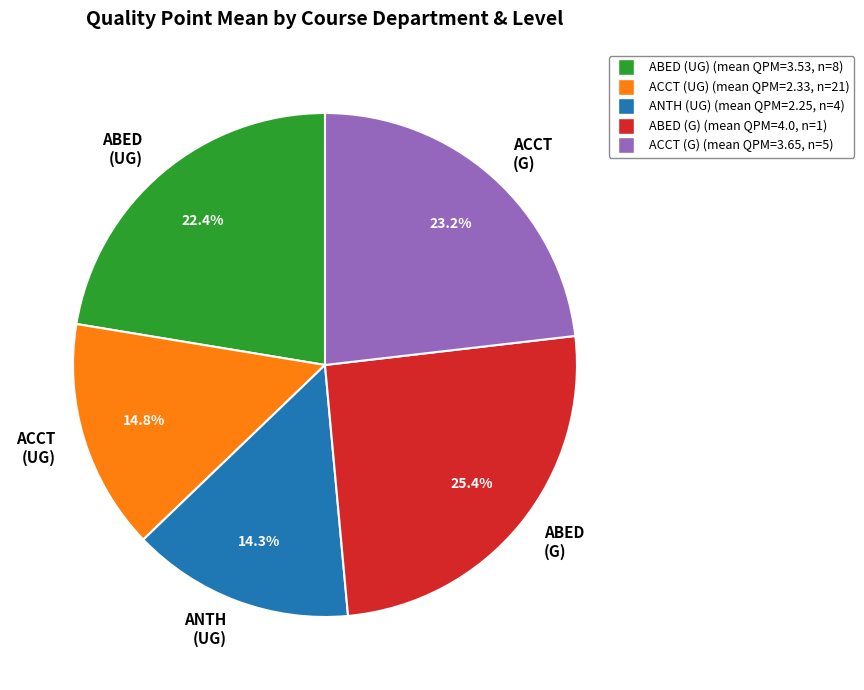

Is there a majority slice in this chart?

No